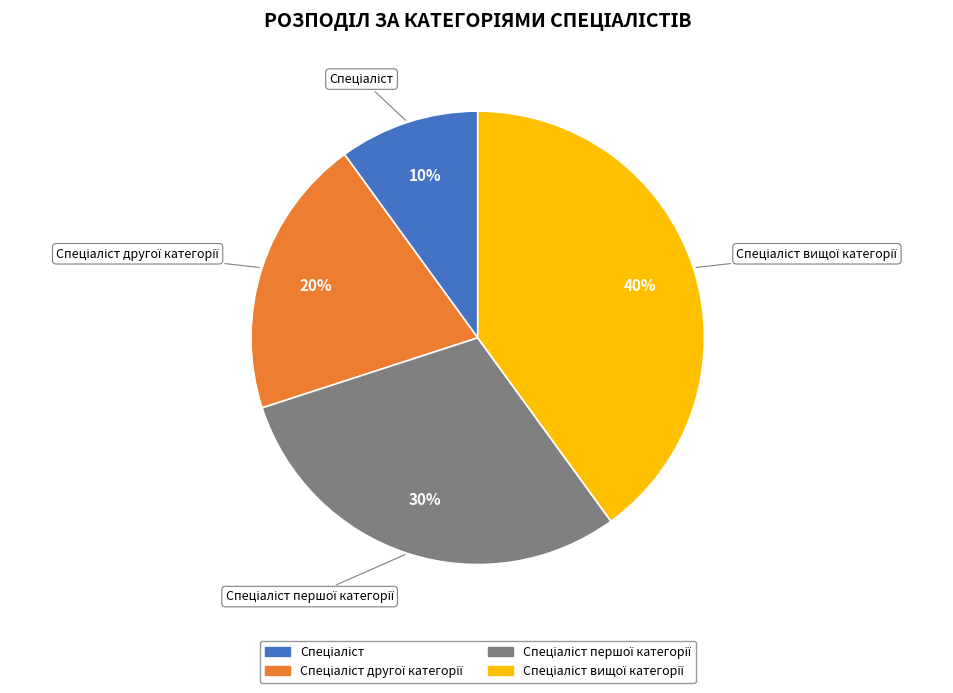

Is there any slice that represents more than half of the pie?

No